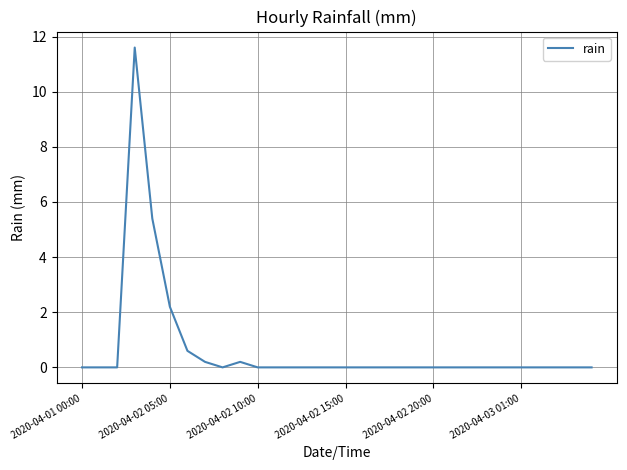

Reading left to right, transcribe all the data shown in this chart.

0.0	0.0	0.0	11.6	5.4	2.2	0.6	0.2	0.0	0.2	0.0	0.0	0.0	0.0	0.0	0.0	0.0	0.0	0.0	0.0	0.0	0.0	0.0	0.0	0.0	0.0	0.0	0.0	0.0	0.0